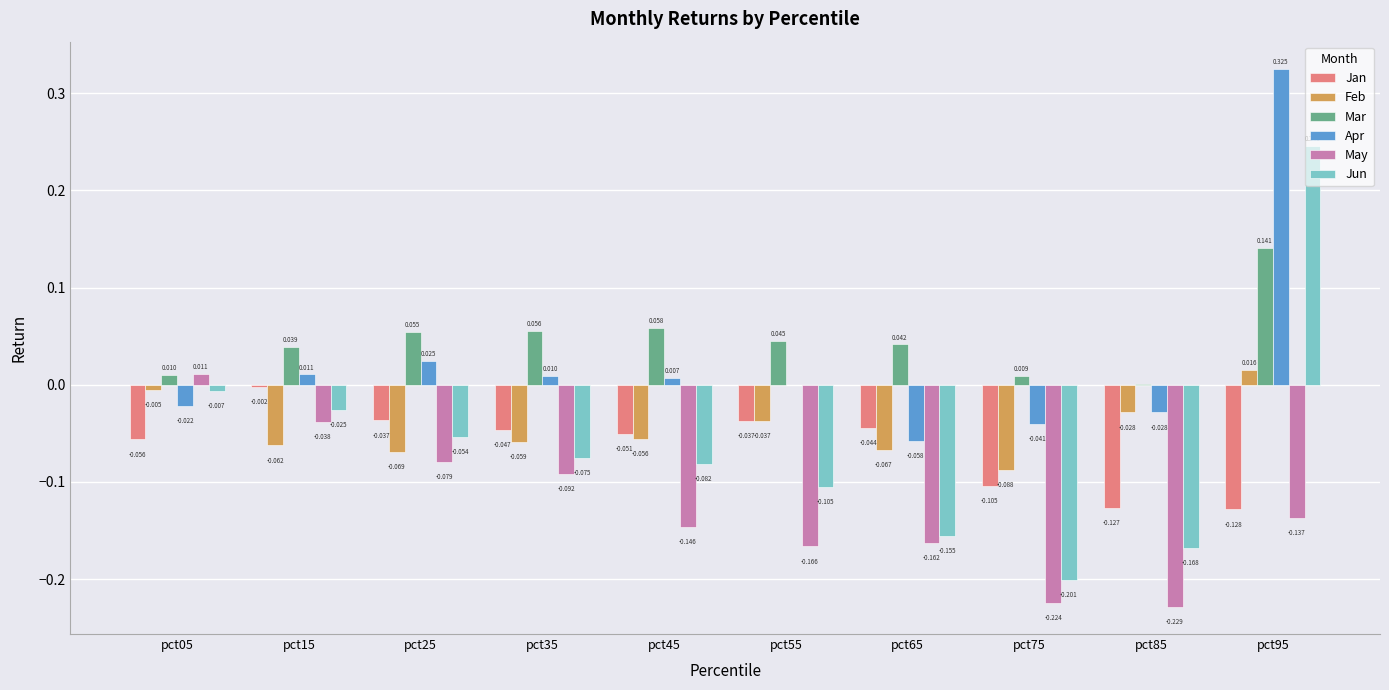

Which series has the largest total across all categories?

Mar